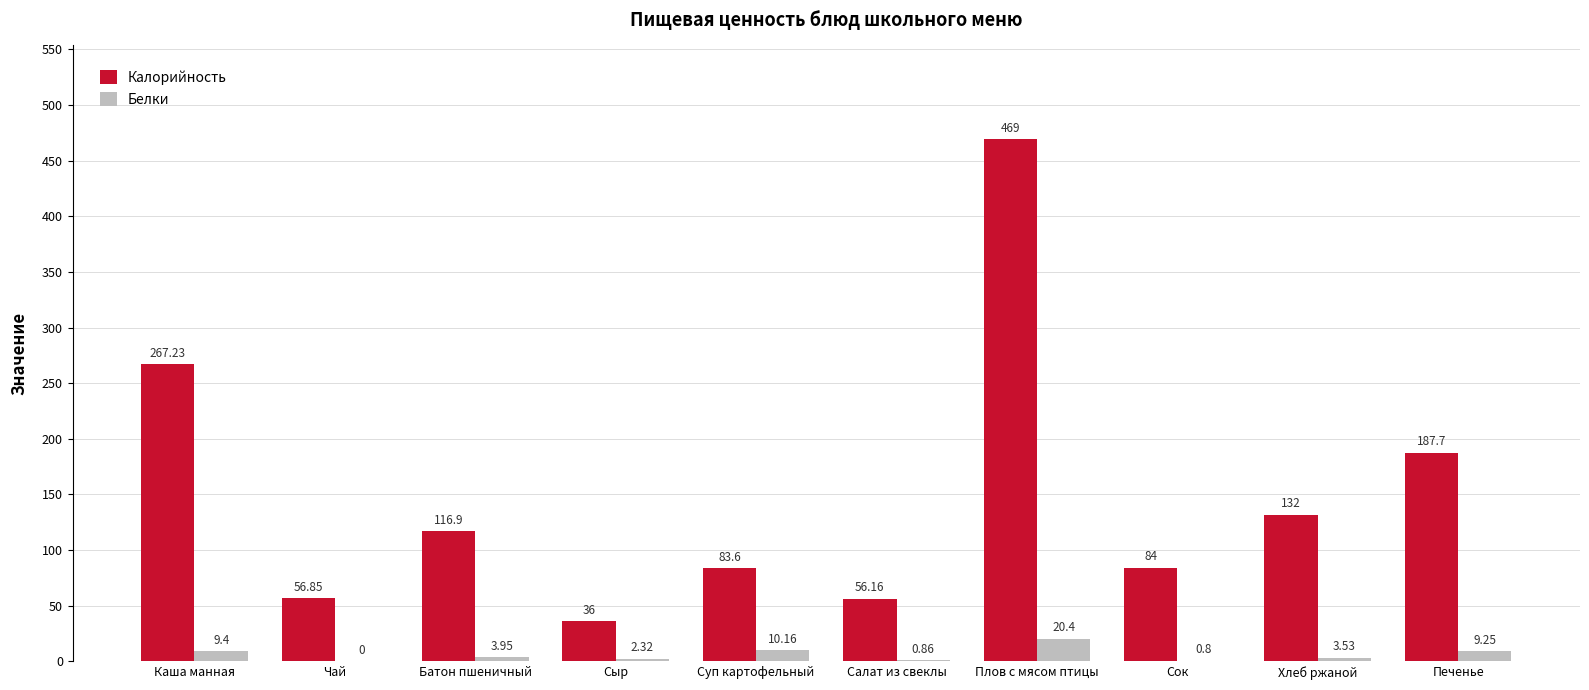

Where is Калорийность nearest to the value 252?

Каша манная